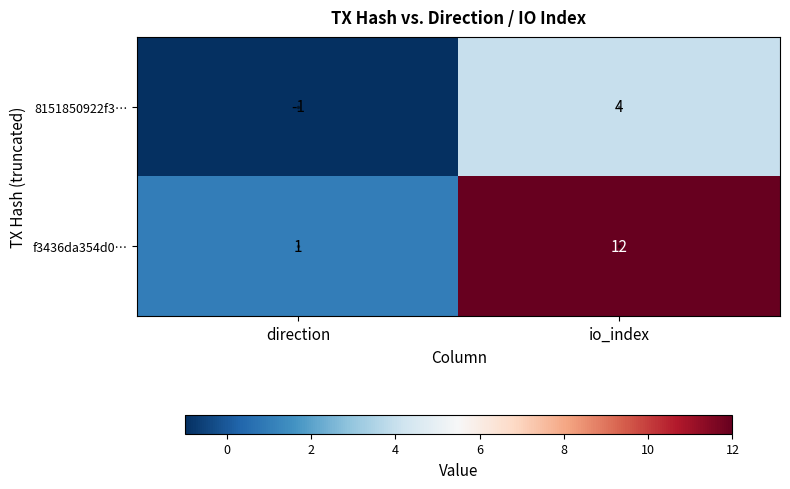

What is the difference between the f3436da354d0… values at io_index and direction?

11